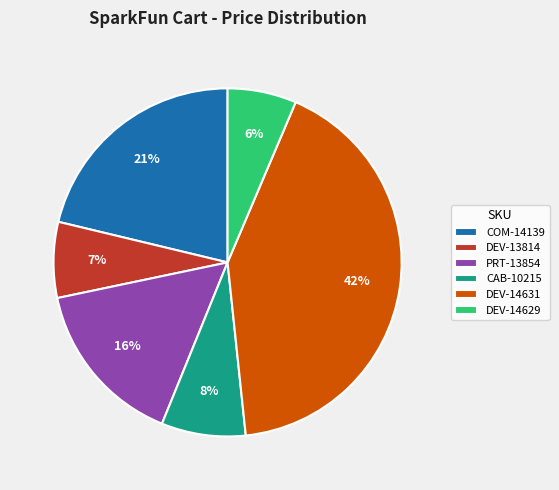

To the nearest percent, what is the difference between the largest and smallest slice percentages?

36%